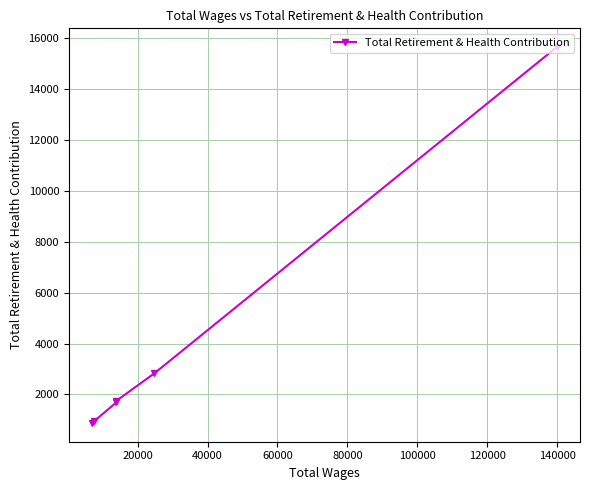

What is the value of the 4th point from the left?

1753